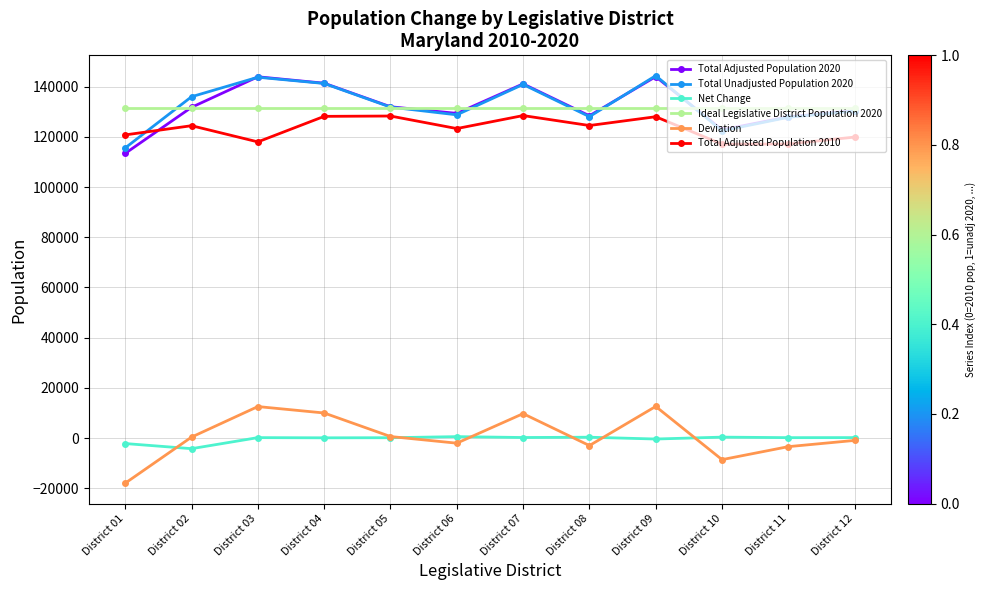

What is the average value of the Total Unadjusted Population 2020 series?

132597